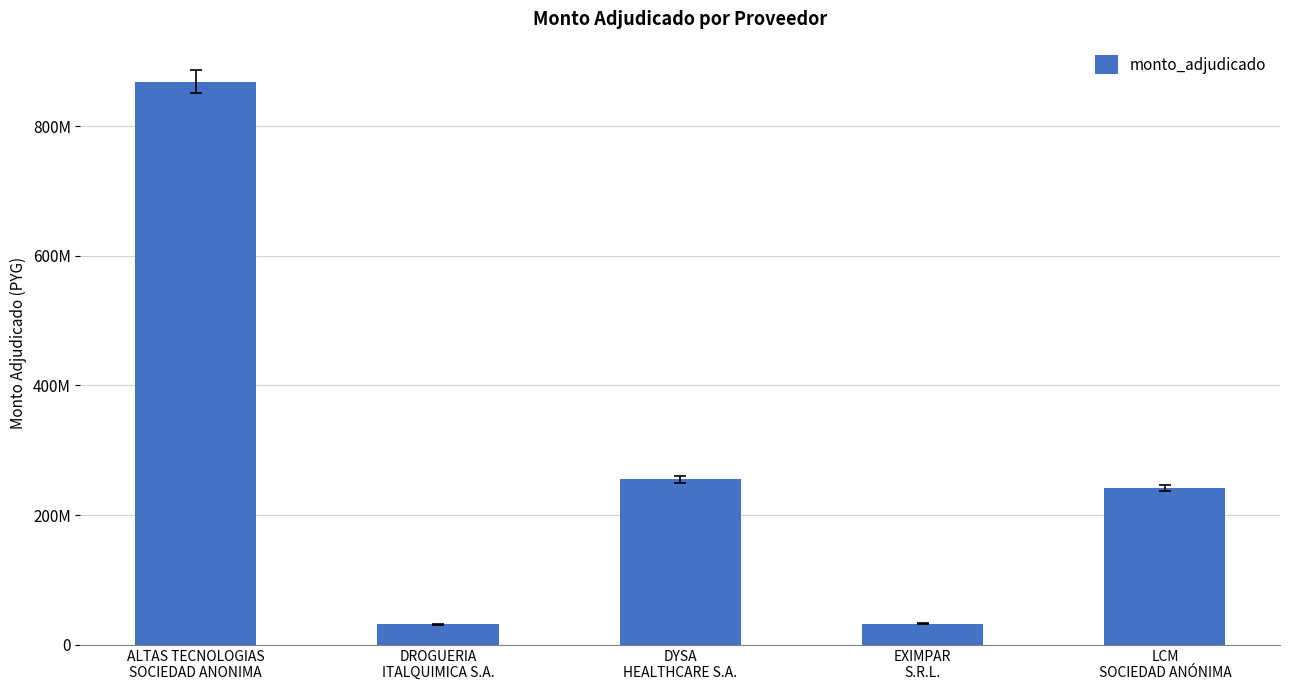

Does the chart contain any negative values?

No